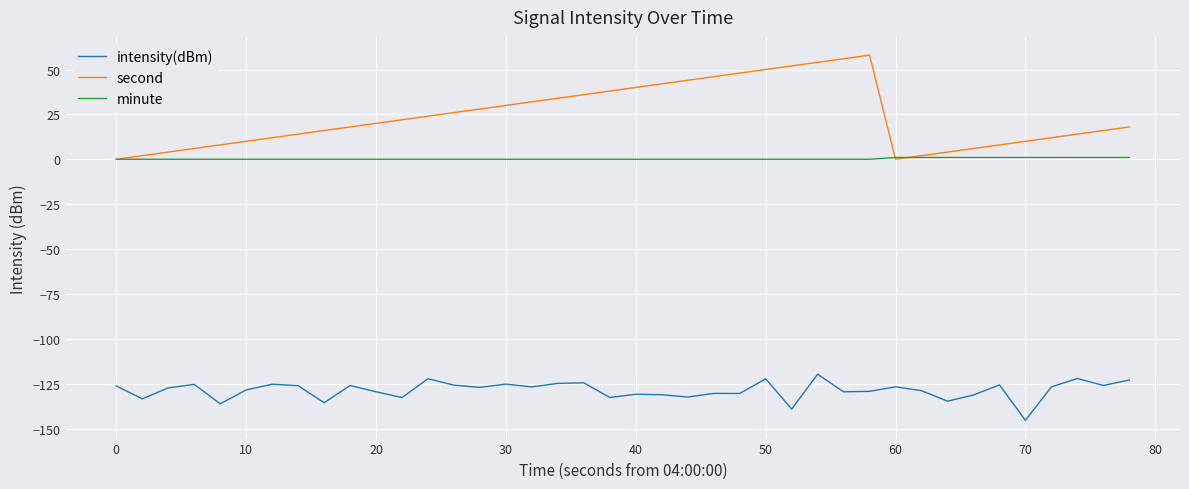

How many lines are shown in the chart?

3